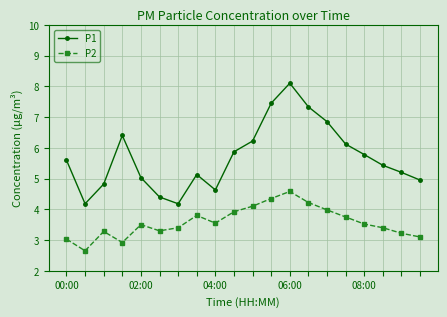

True or false: P2 and P1 intersect in this chart.

False